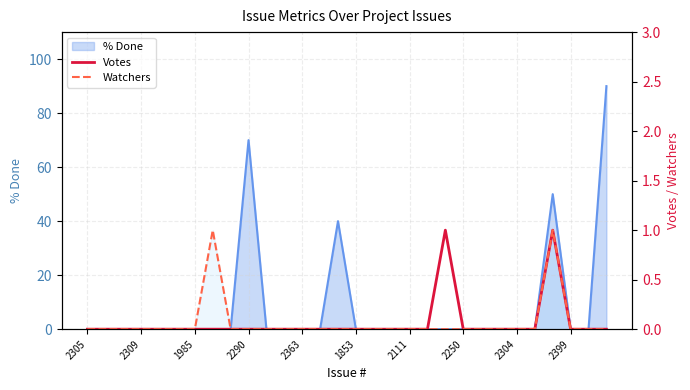

True or false: Votes has a value of 0 at 1985.

True